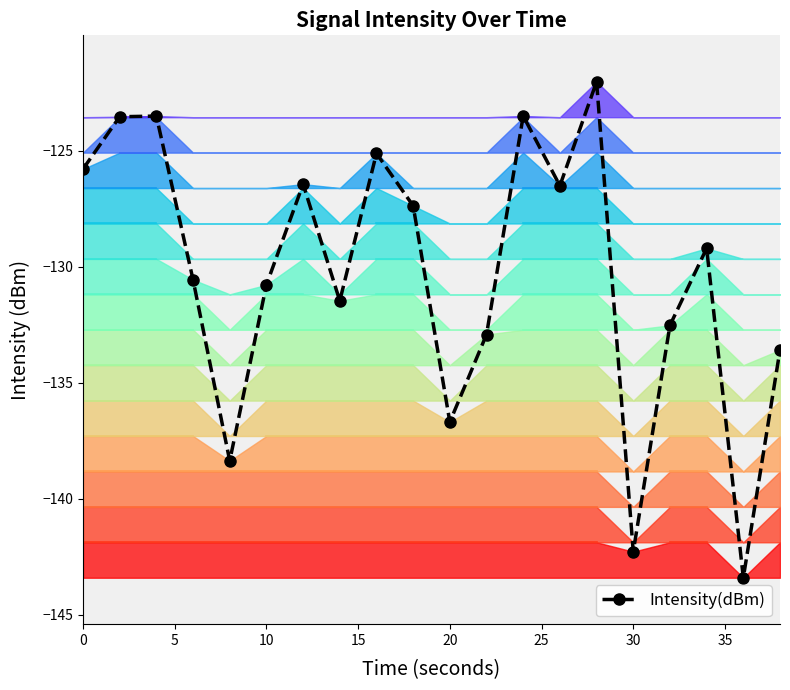

What is the average value?

-130.3